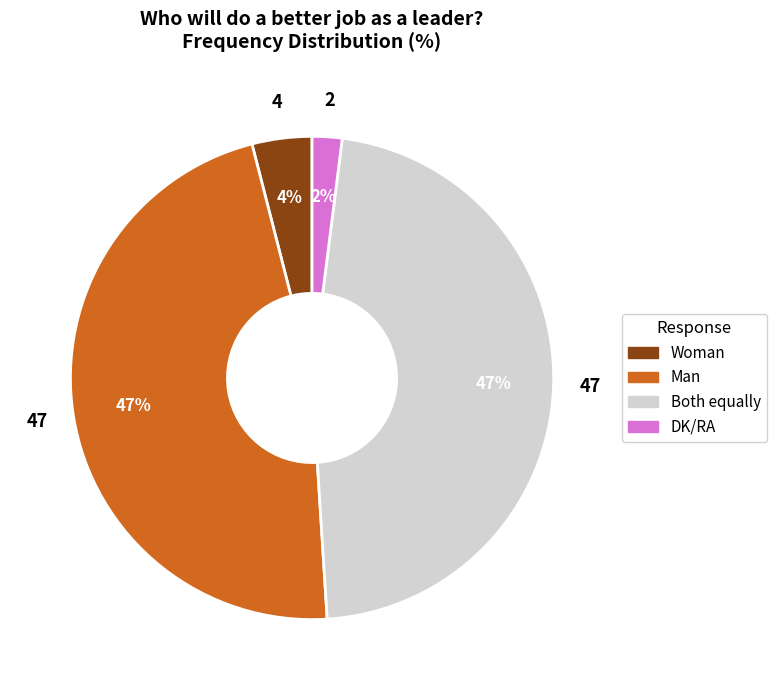

Does any single category account for the majority?

No